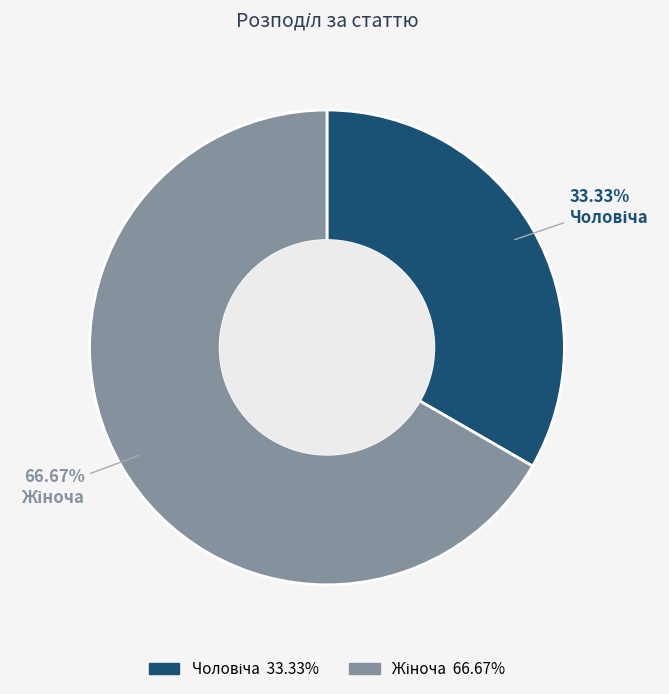

Is there any slice that represents more than half of the pie?

Yes